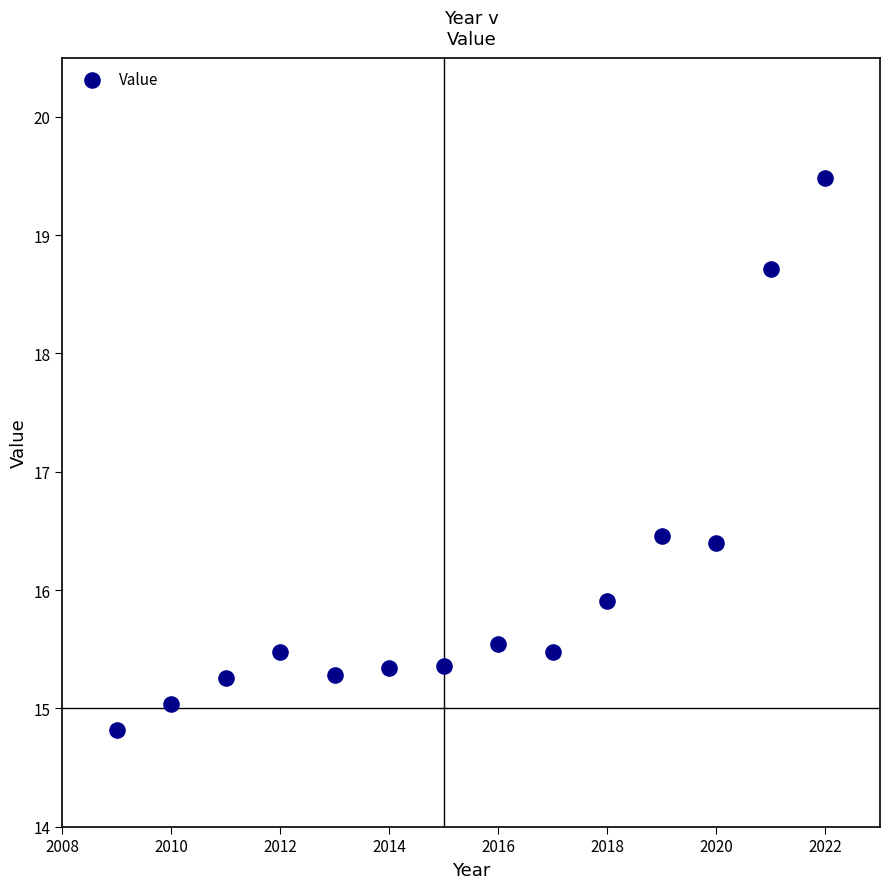

What is the range of Y values (max minus min)?

4.7